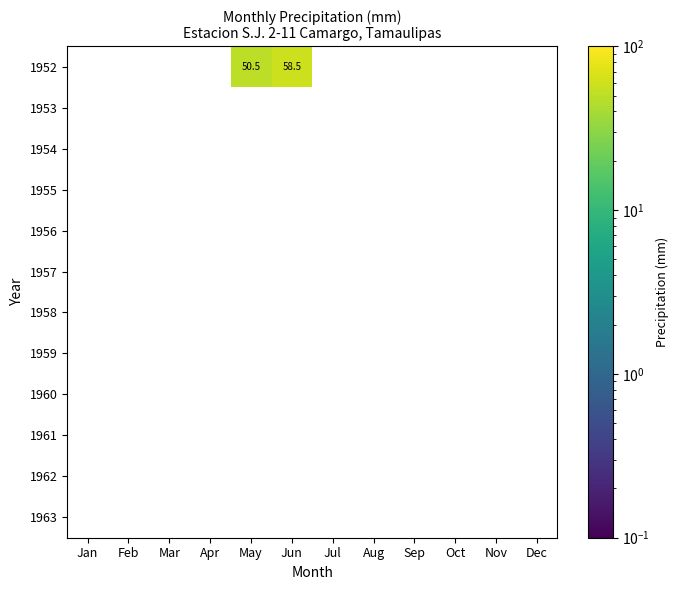

True or false: 1963 has a value of 0.0 at Jan.

True